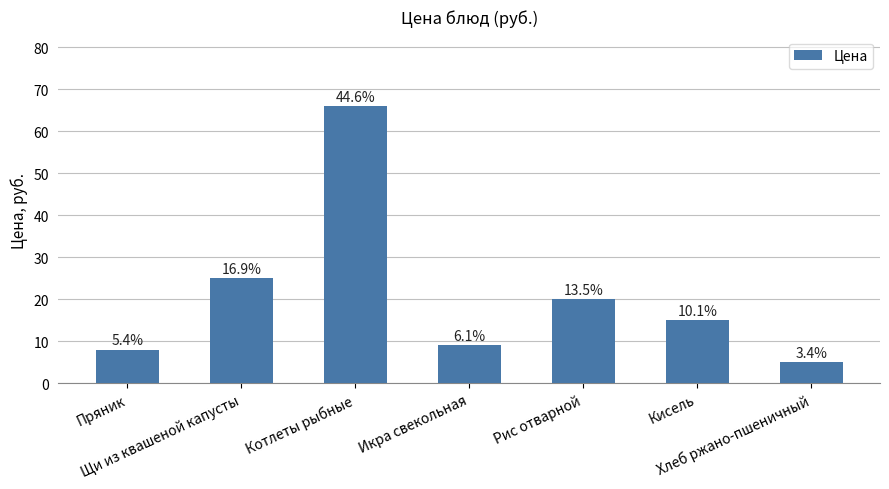

Reading right to left, transcribe all the data shown in this chart.

5	15	20	9	66	25	8